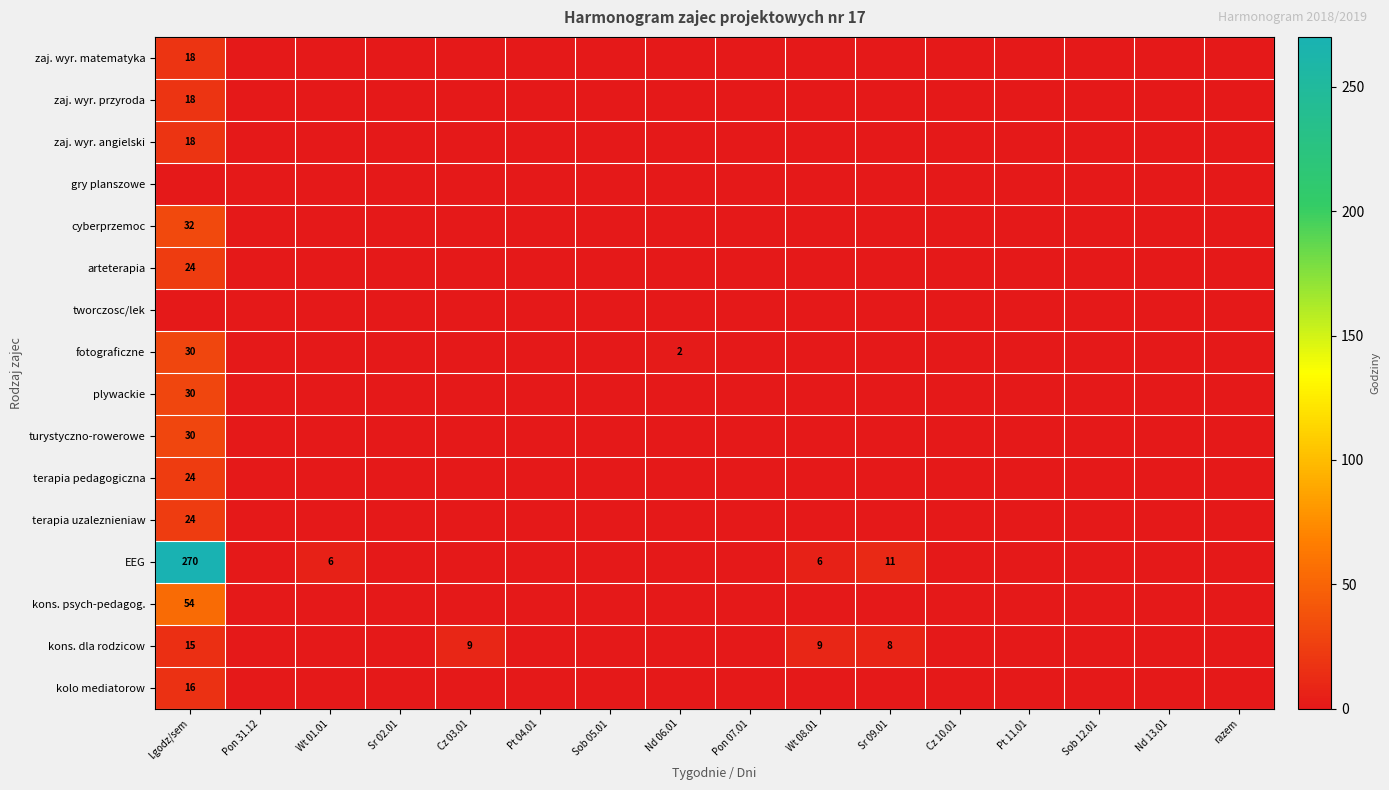

True or false: plywackie has a value of 17 at l.godz/sem.

False